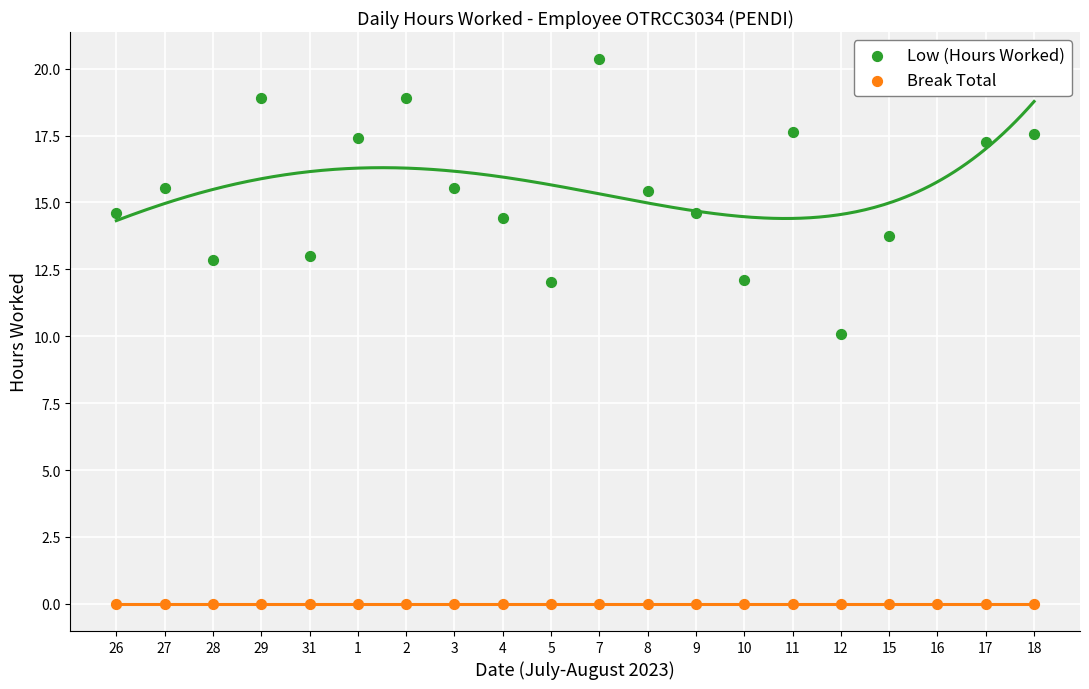

Is the value of Break Total at 5 greater than the value of Low (Hours Worked) at 26?

No